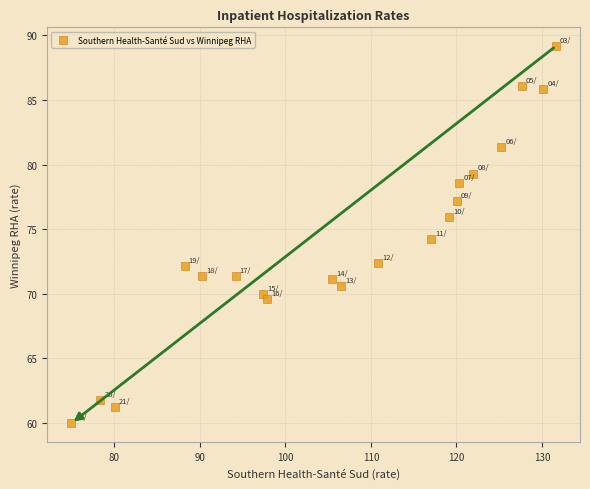

What is the range of Y values (max minus min)?

29.2